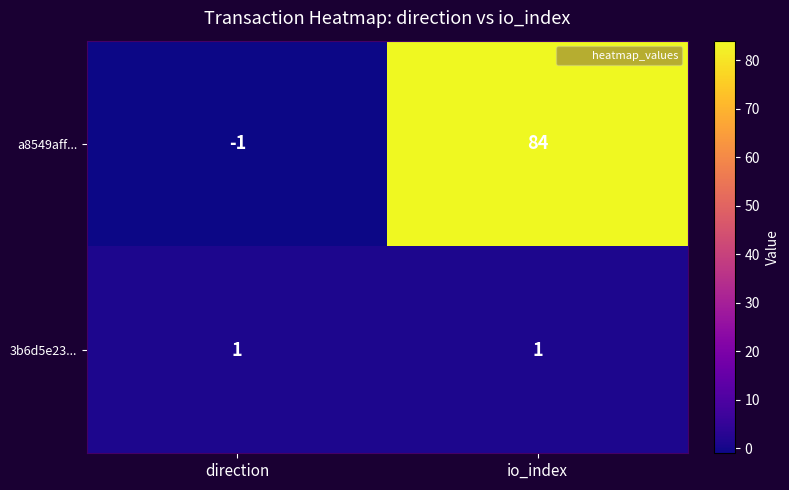

What is the difference between the highest and lowest values at io_index?

83